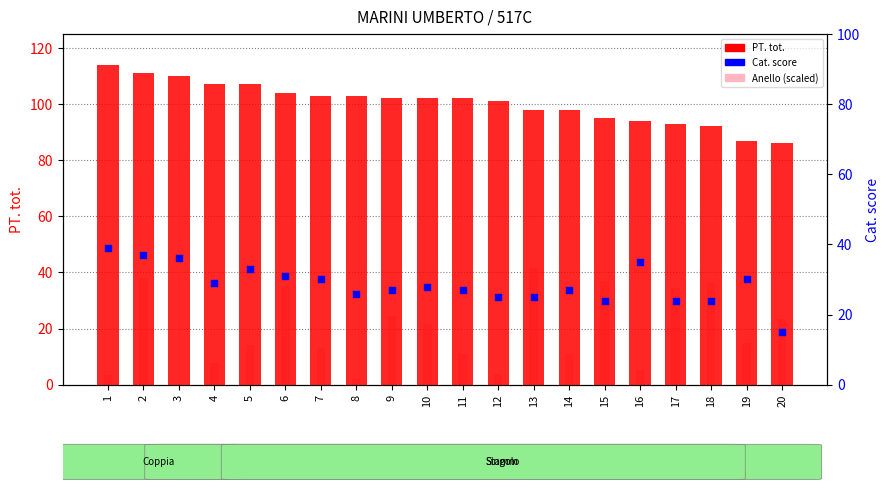

What is the total value across all series at 2?

186.2